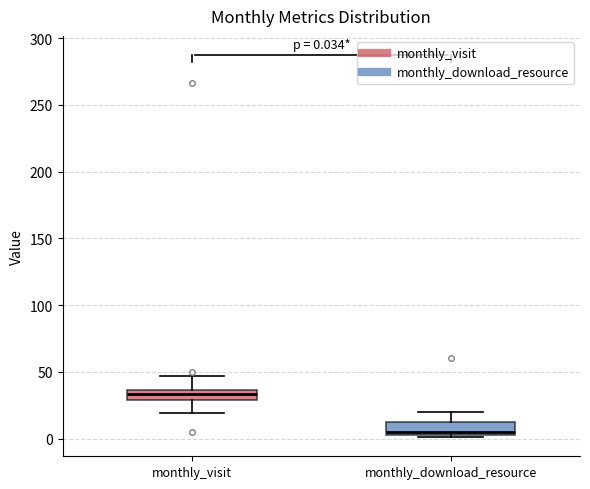

Which box's median line is the lowest?

monthly_download_resource